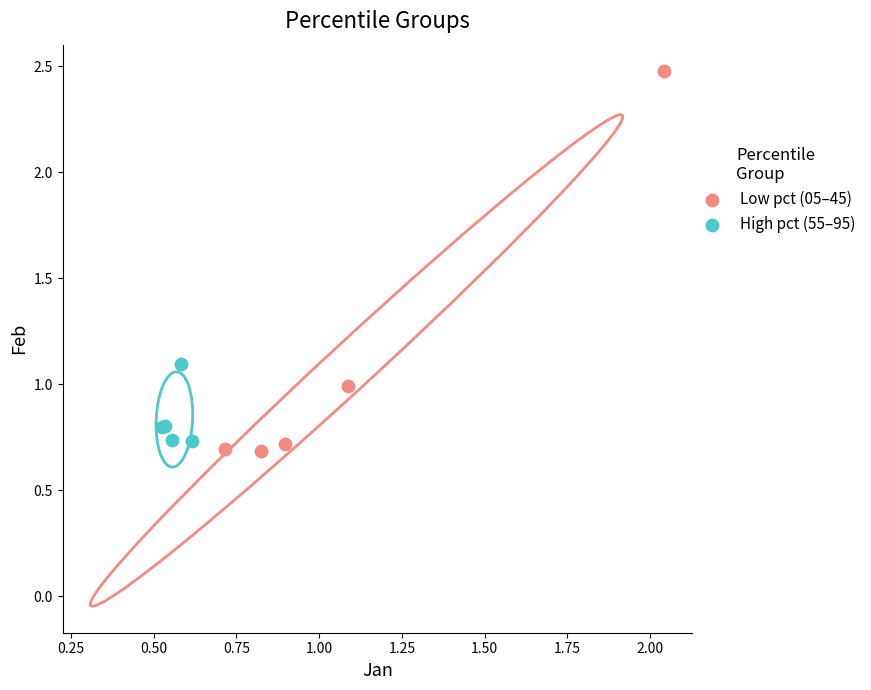

Which series contains the highest Y value?

Low pct (05–45)